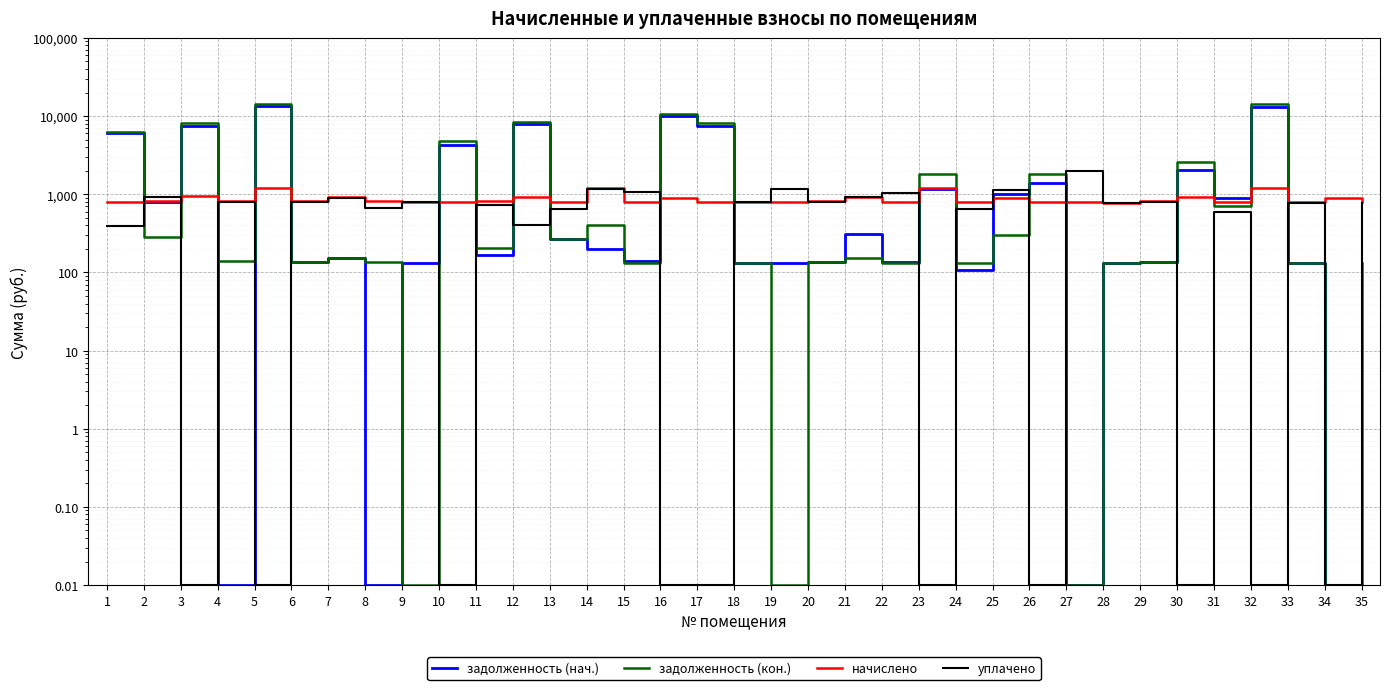

The value of задолженность (нач.) at 4 is 0.0. True or false?

False